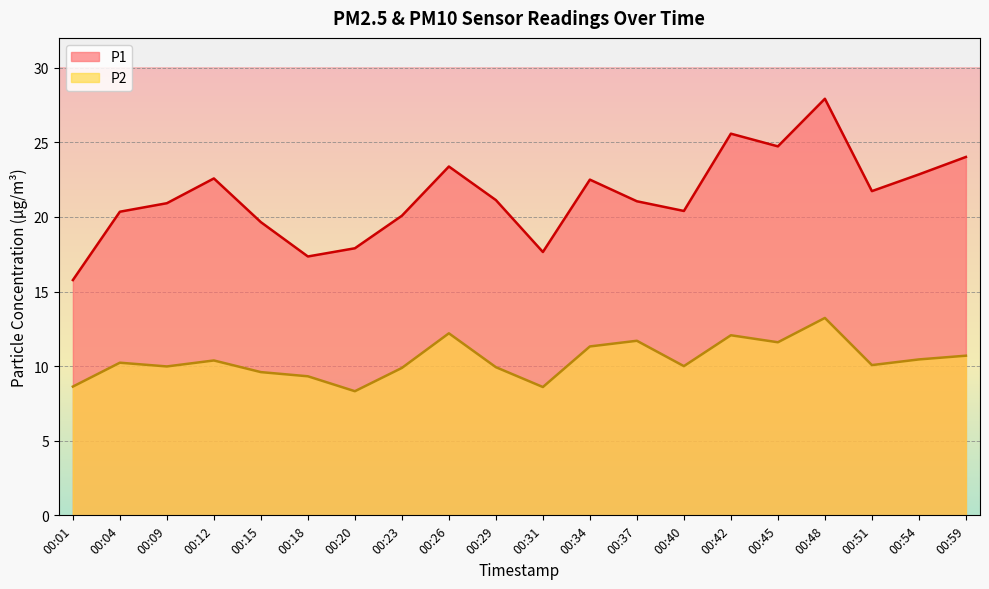

Which has a higher value, 00:18 or 00:59?

00:59